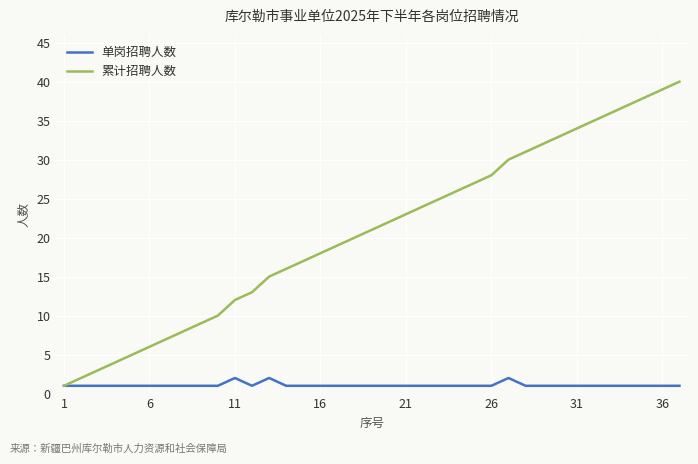

What is the sum of all 单岗招聘人数 values?

40